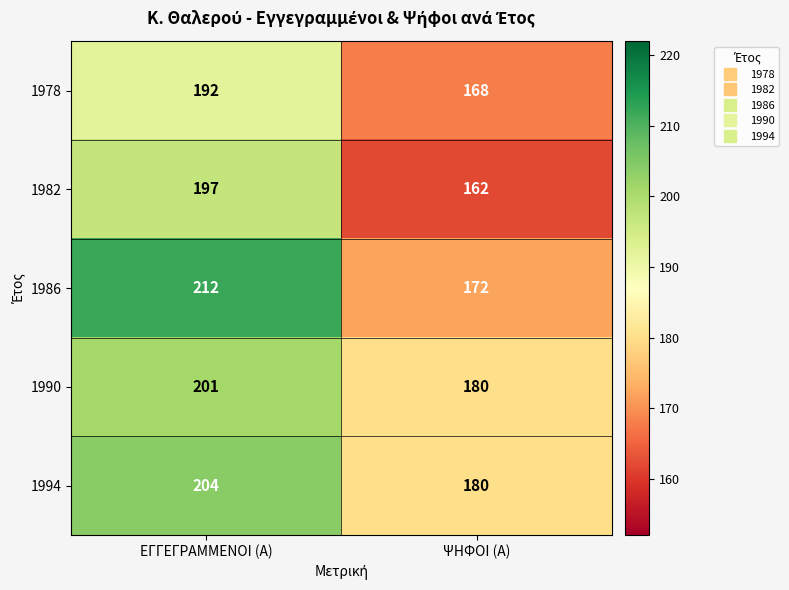

Reading left to right, extract all data points from this chart.

1978: 192	168
1982: 197	162
1986: 212	172
1990: 201	180
1994: 204	180